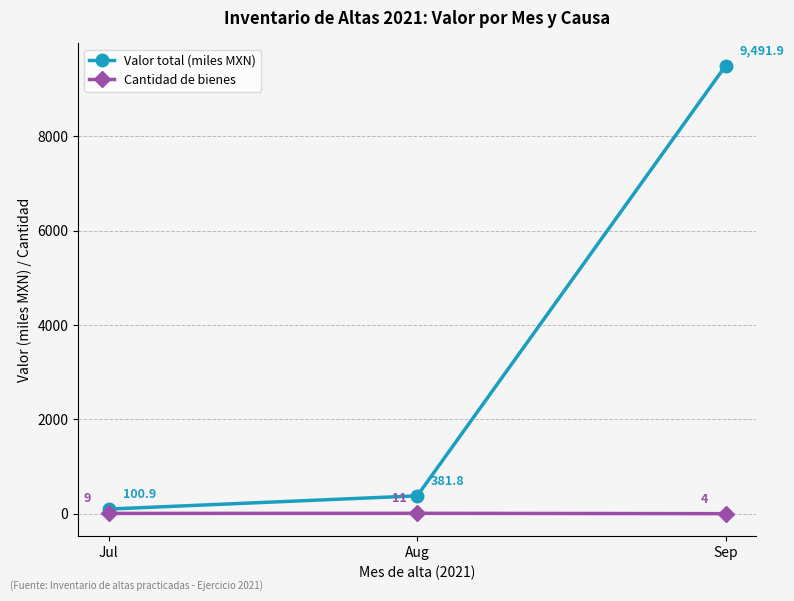

What is the maximum value shown in the chart?

9491.9